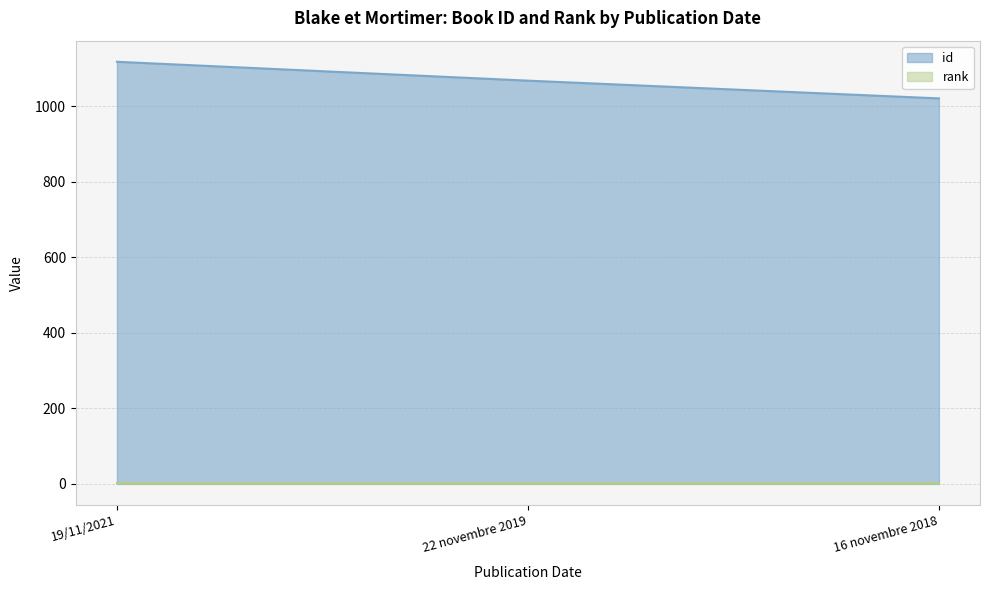

The value at 19/11/2021 is 448. True or false?

False